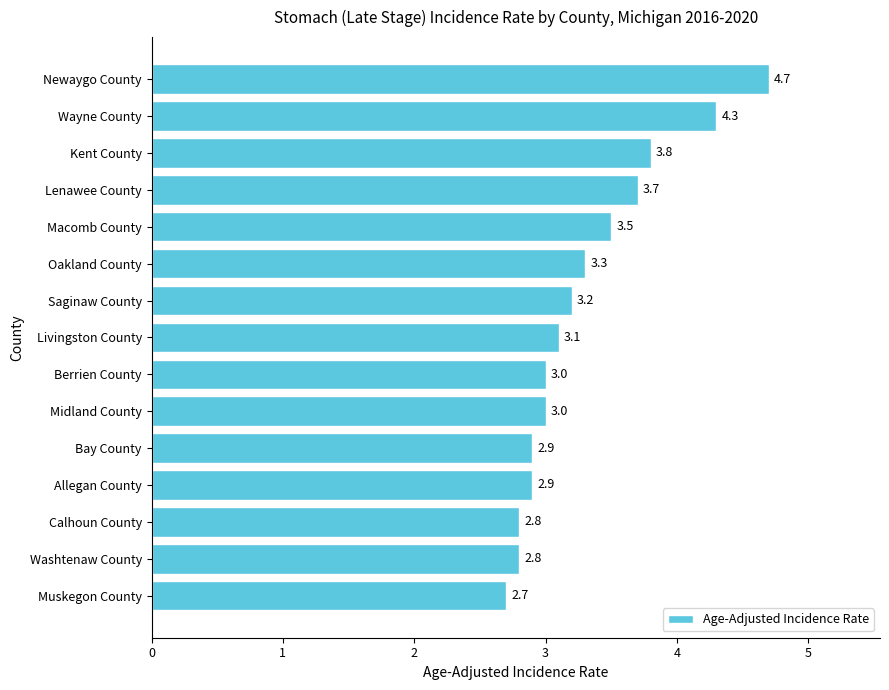

Read the value at Muskegon County.

2.7